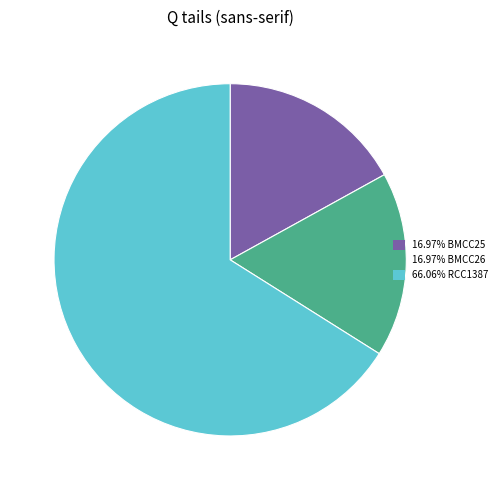

Is there a majority slice in this chart?

Yes